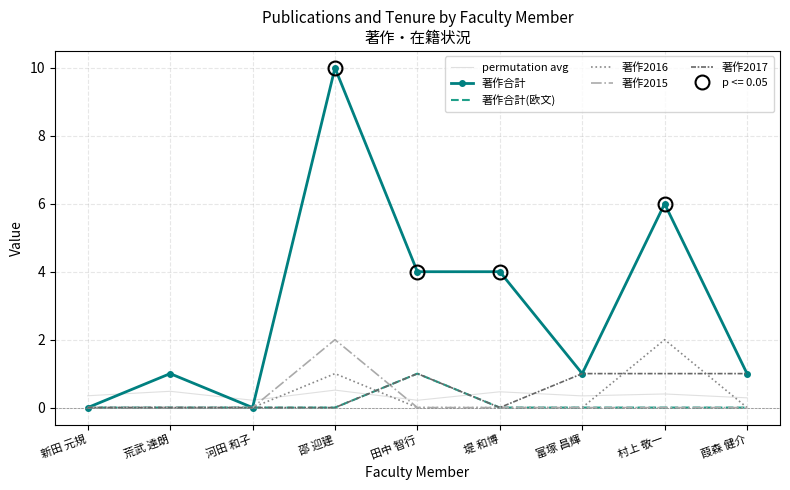

What are all the series names shown in the legend?

permutation avg, 著作合計, 著作合計(欧文), 著作2016, 著作2015, 著作2017